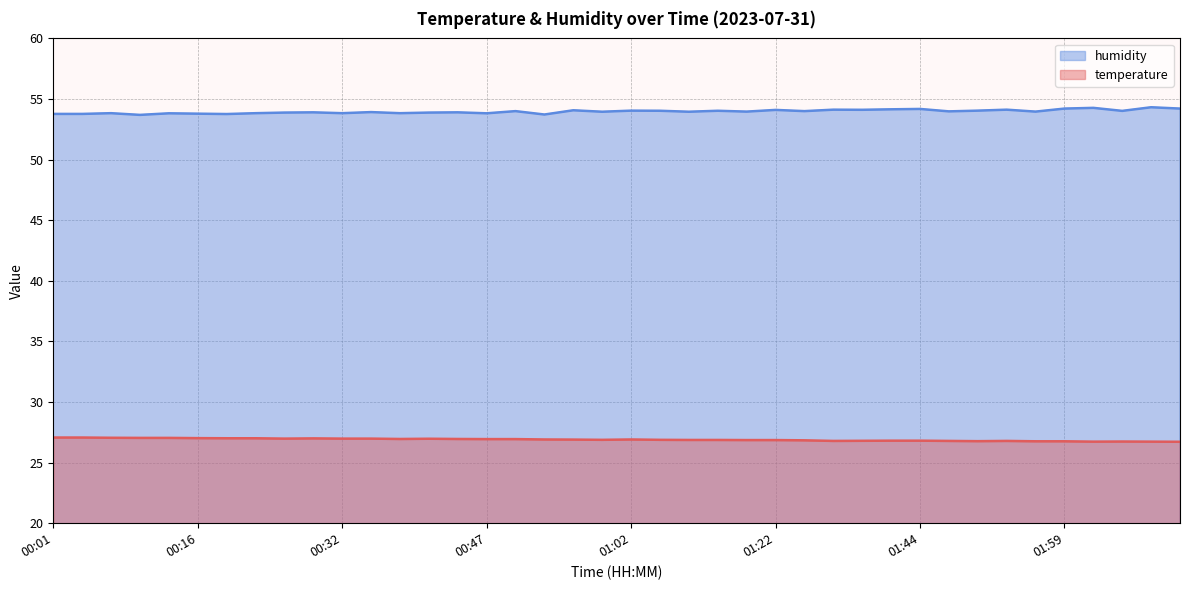

Where is the first local maximum for temperature?

00:29